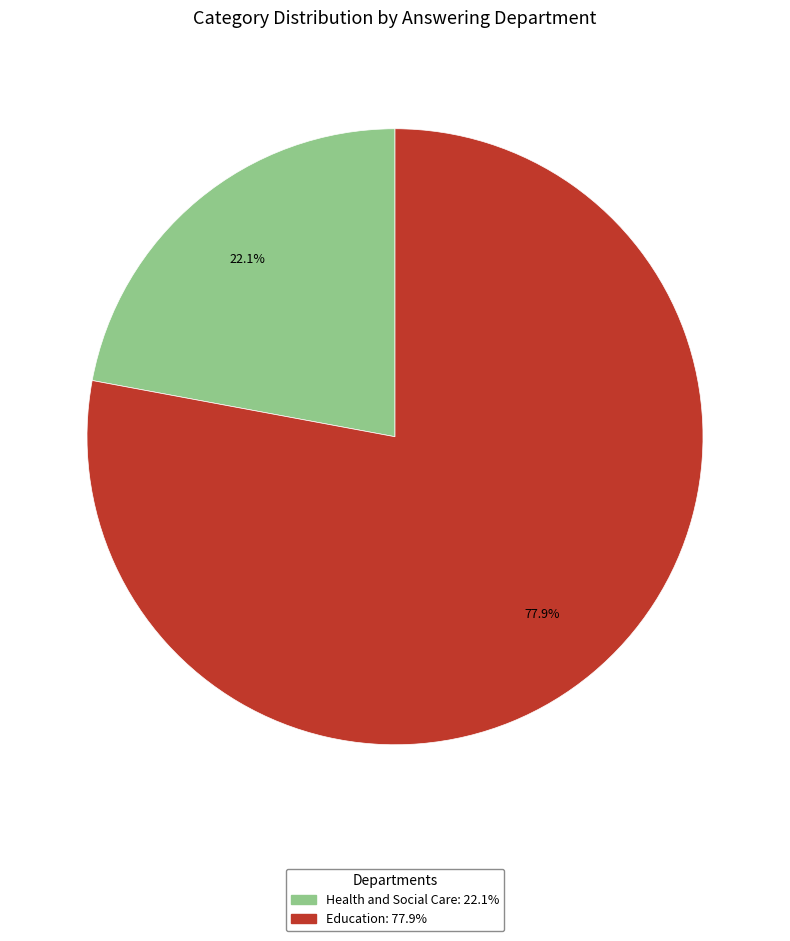

To the nearest percent, what is the difference between the Health and Social Care and Education slice percentages?

56%